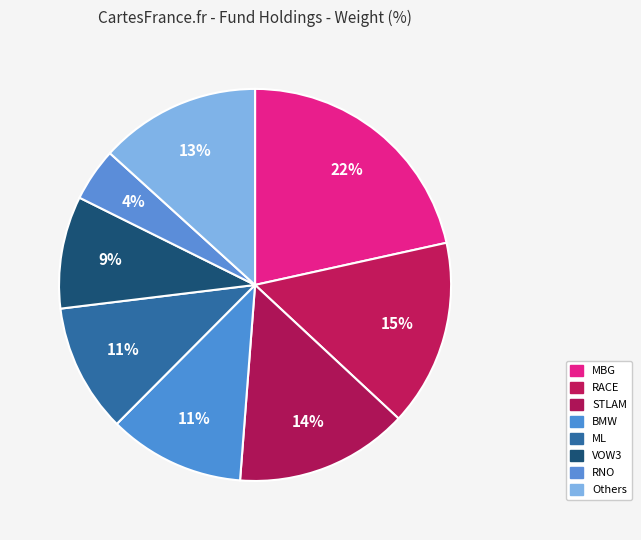

How many segments does this pie chart have?

8